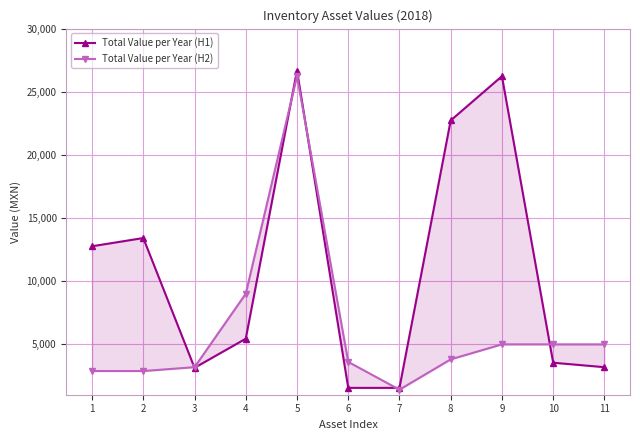

Is it true that Total Value per Year (H2) equals 6078.9 at 6?

False